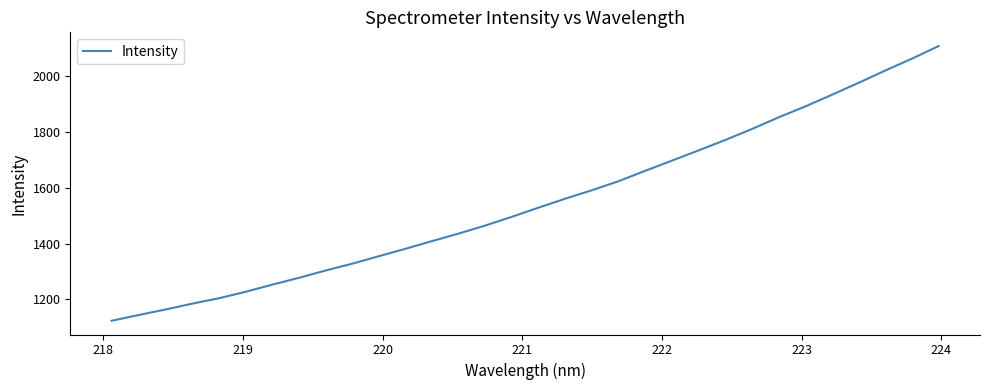

What is the minimum value shown in the chart?

1123.3